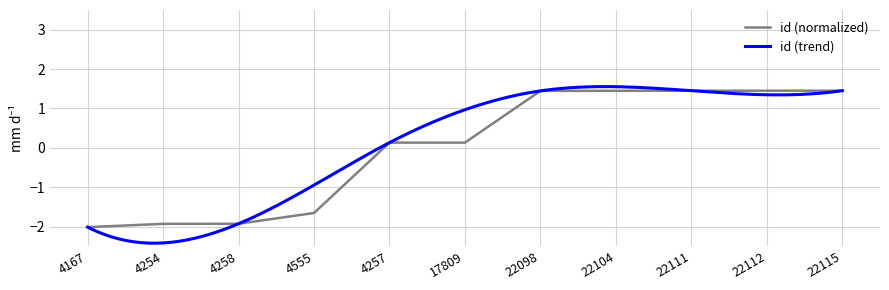

What is the smallest value displayed?

-2.0